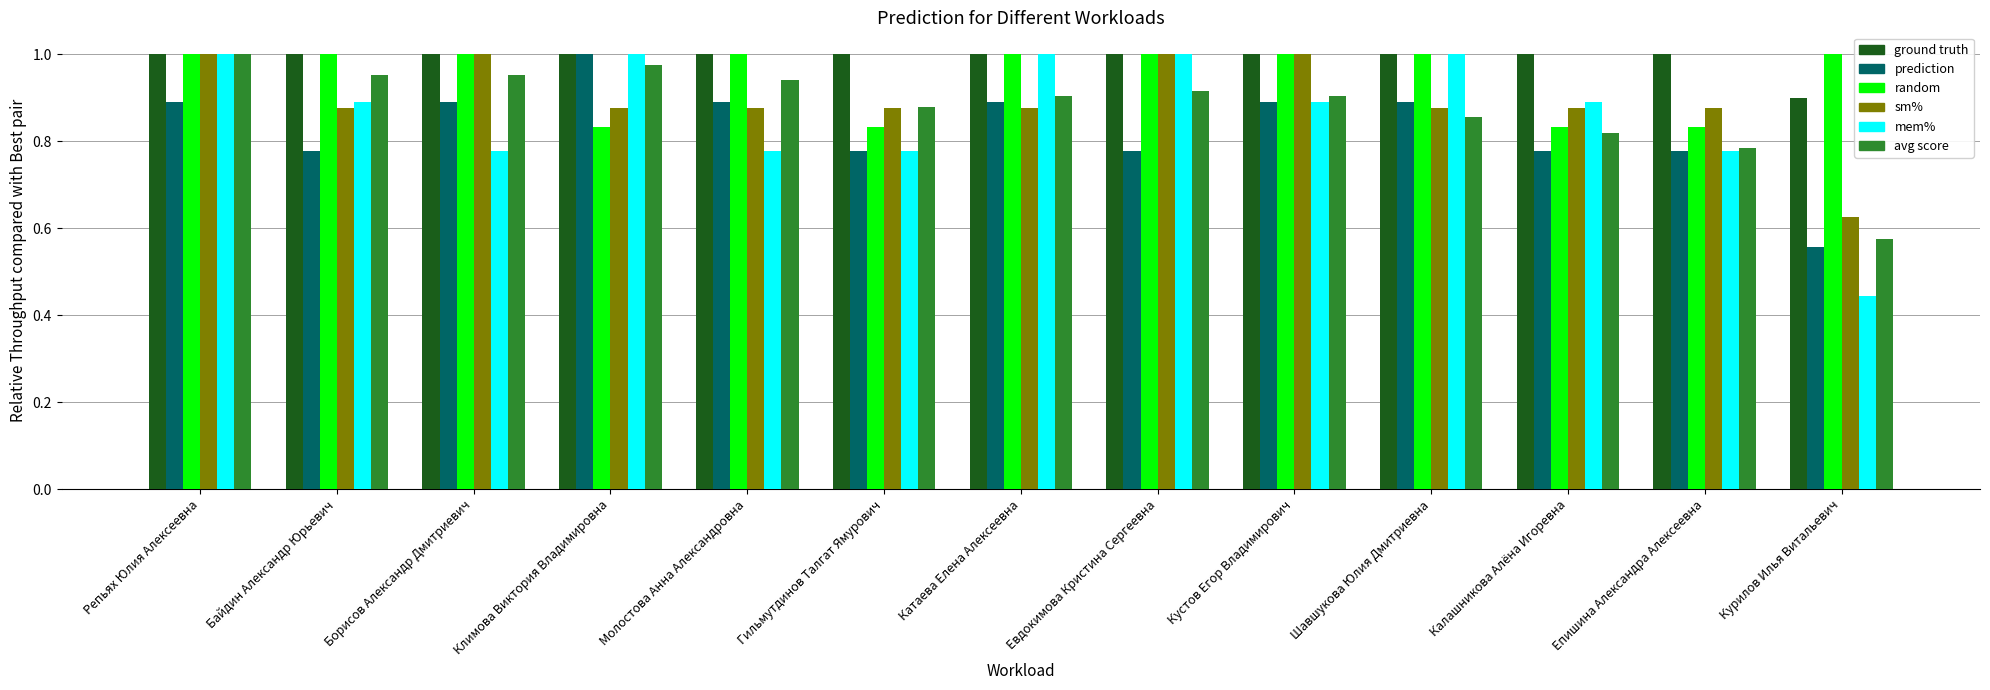

Which label corresponds to the smallest value in the chart?

Курилов Илья Витальевич